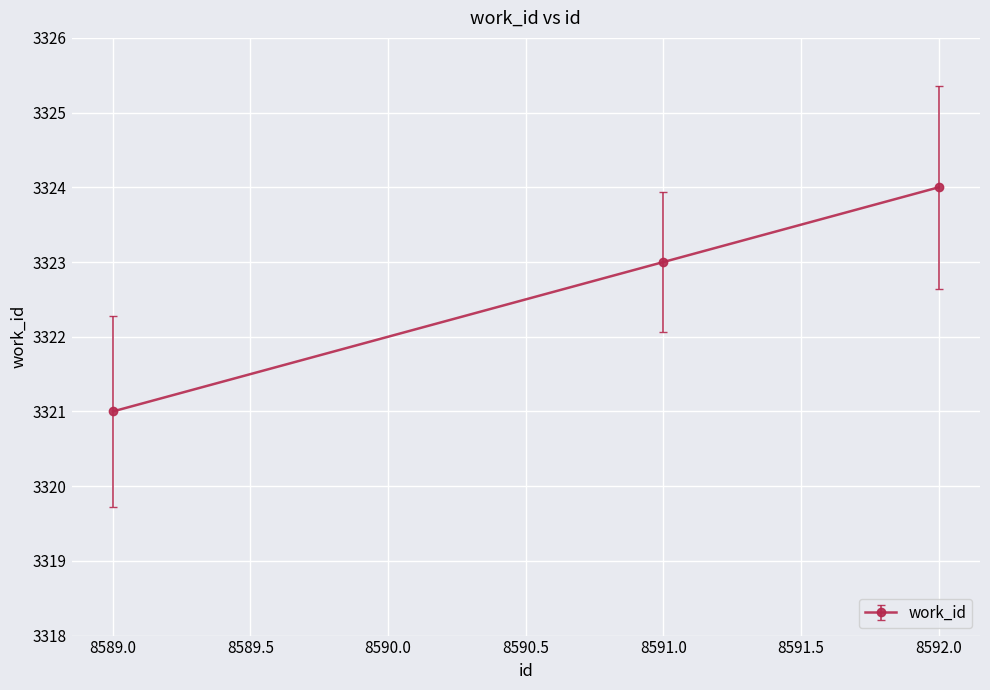

What is the approximate value at 8592.0?

3324